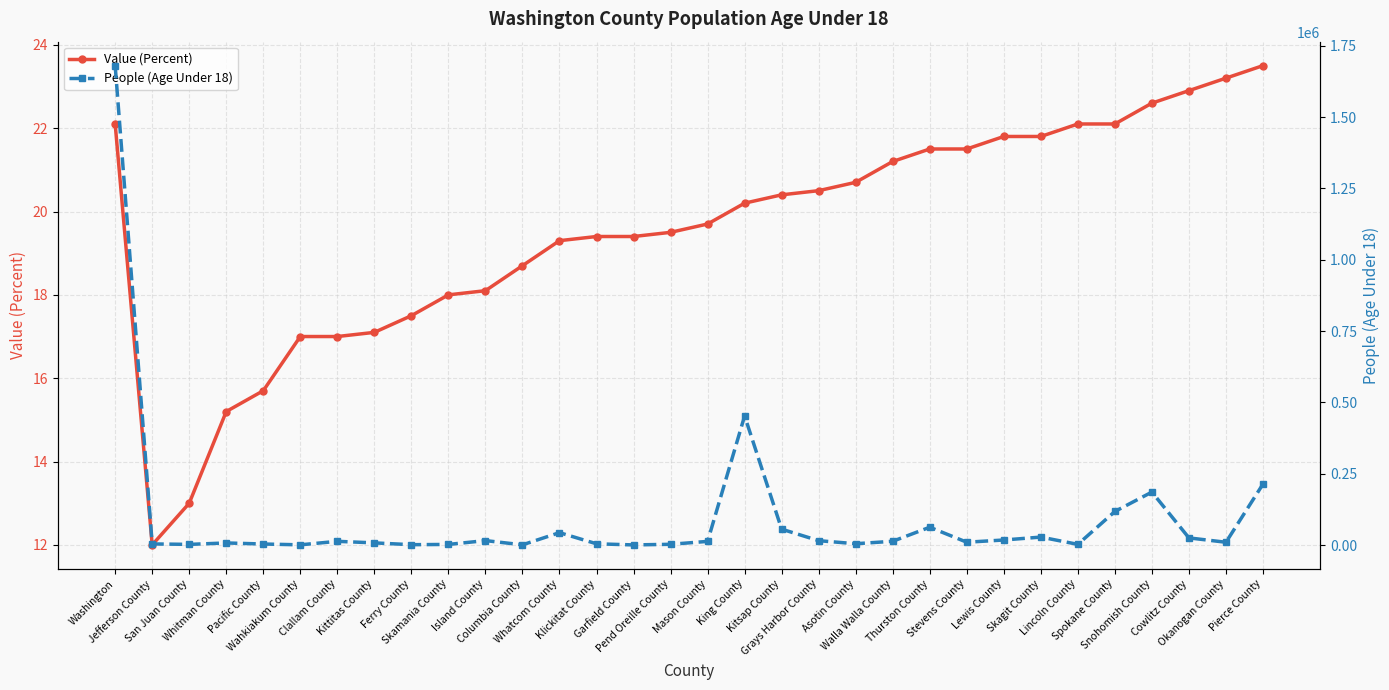

Is it true that Value (Percent) equals 8.9 at Pacific County?

False